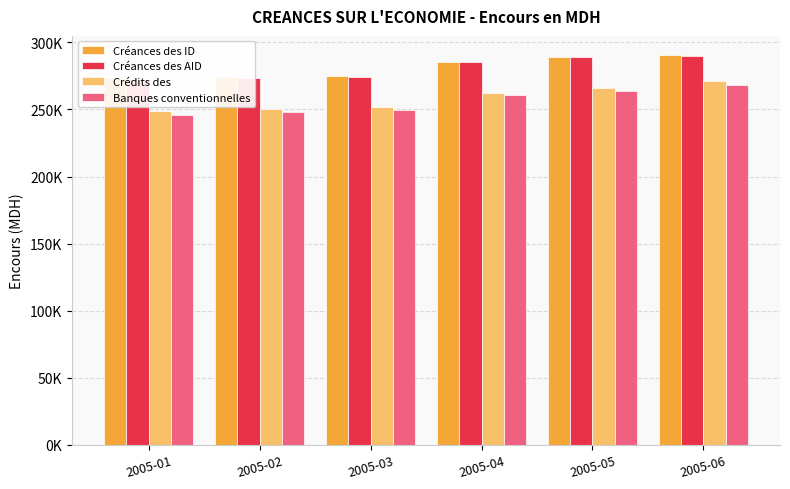

What are all the series names shown in the legend?

Créances des ID, Créances des AID, Crédits des, Banques conventionnelles